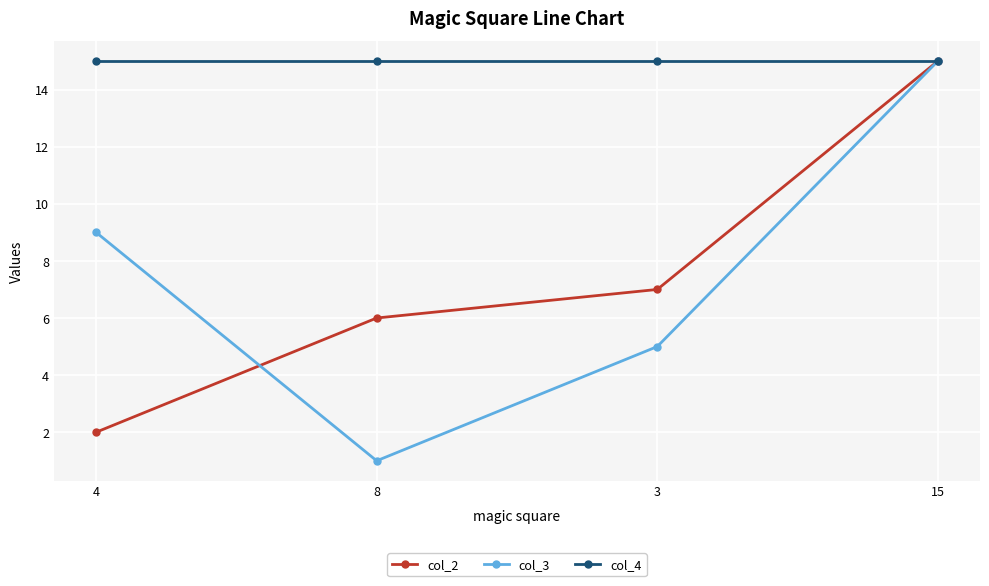

The value of col_2 at 4 is 2. True or false?

True